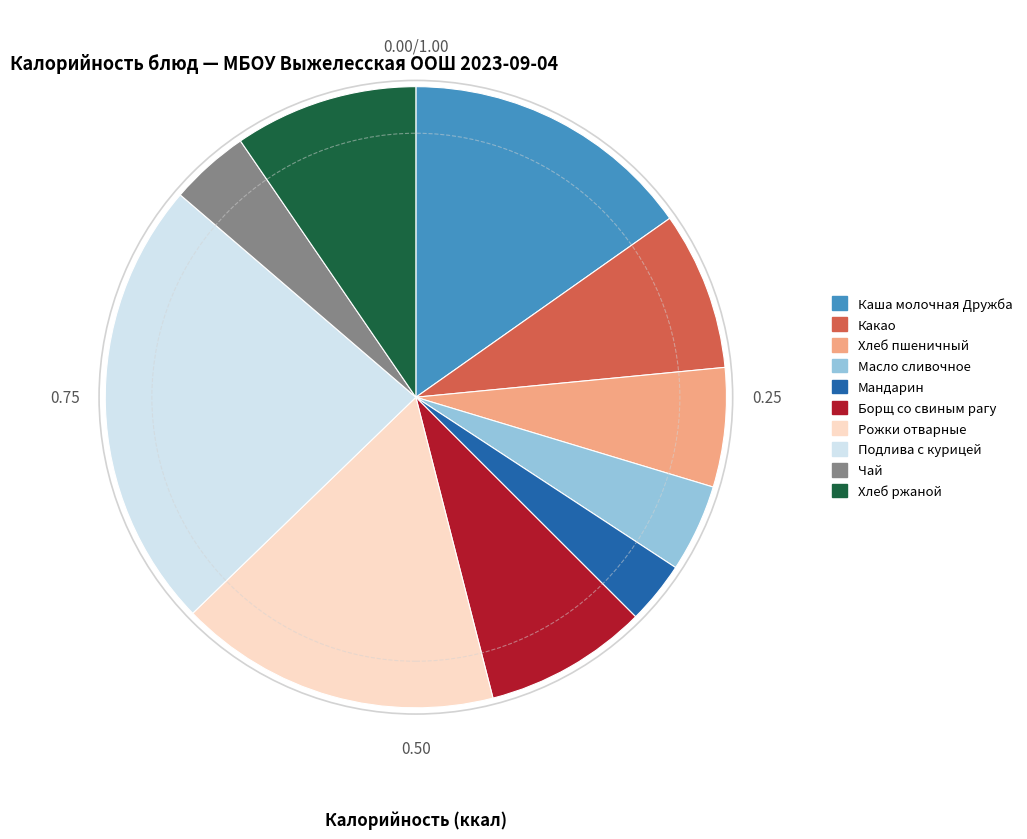

What is the smallest slice in the pie chart?

Мандарин